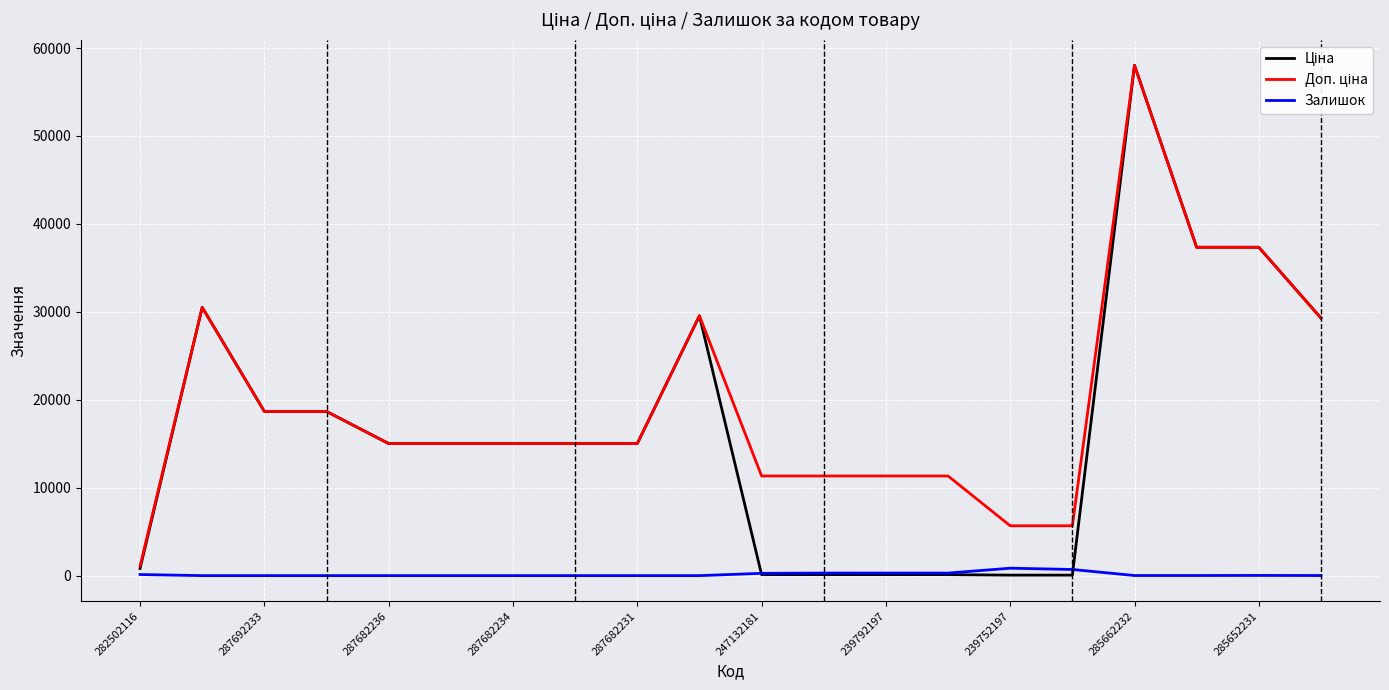

What is the average value of the Залишок series?

142.7